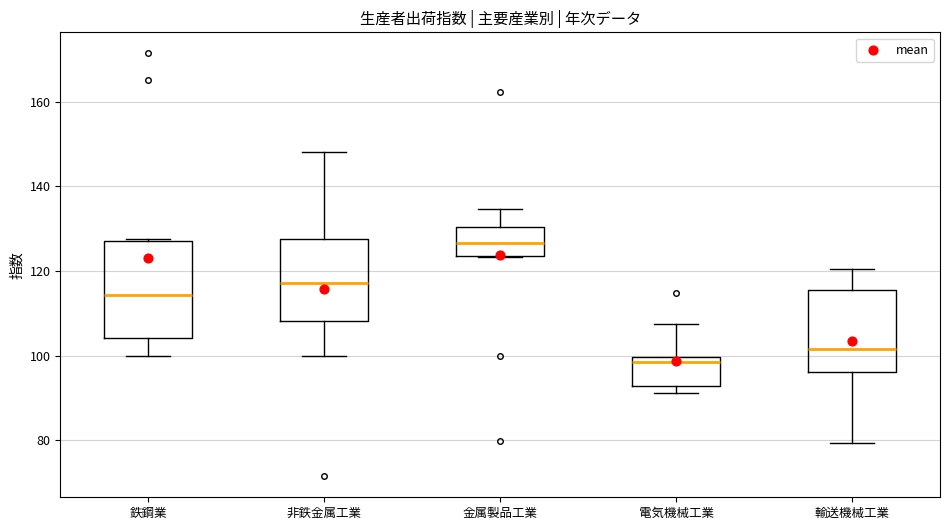

Reading left to right, transcribe this box plot: for each box, give where its median line is, the range the box spans, and where its two whiskers end, as read against the y-axis. The values are not printed on the chart, so give them approximately, as read against the axis.

鉄鋼業: median 114, box 104 to 128, whiskers 100 to 128
非鉄金属工業: median 118, box 108 to 128, whiskers 100 to 148
金属製品工業: median 126, box 124 to 130, whiskers 124 to 134
電気機械工業: median 98, box 92 to 100, whiskers 92 (just below the box's lower edge) to 108
輸送機械工業: median 102, box 96 to 116, whiskers 80 to 120